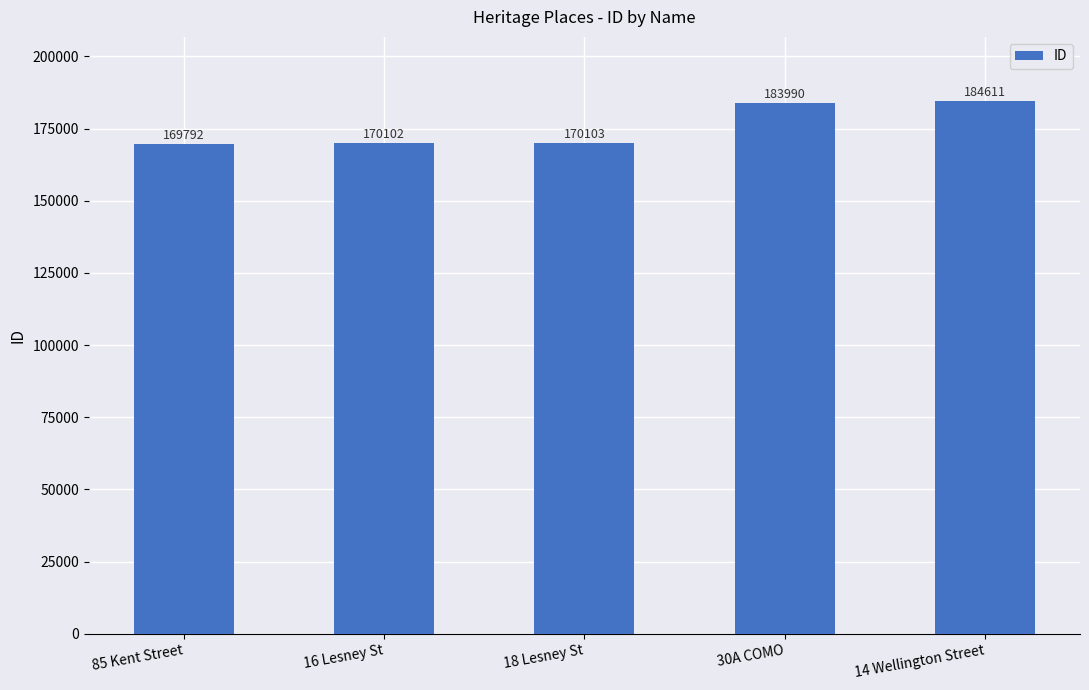

What value does the data have at 18 Lesney St, to the nearest 10?

170100